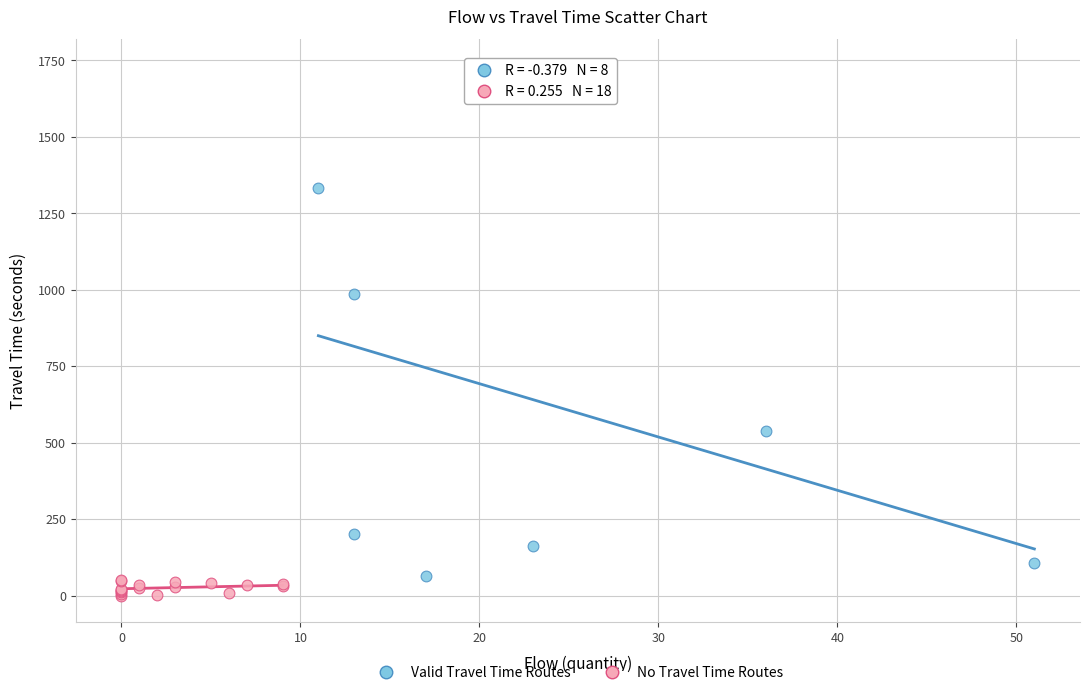

Which series has the largest Y range (max minus min)?

Valid Travel Time Routes